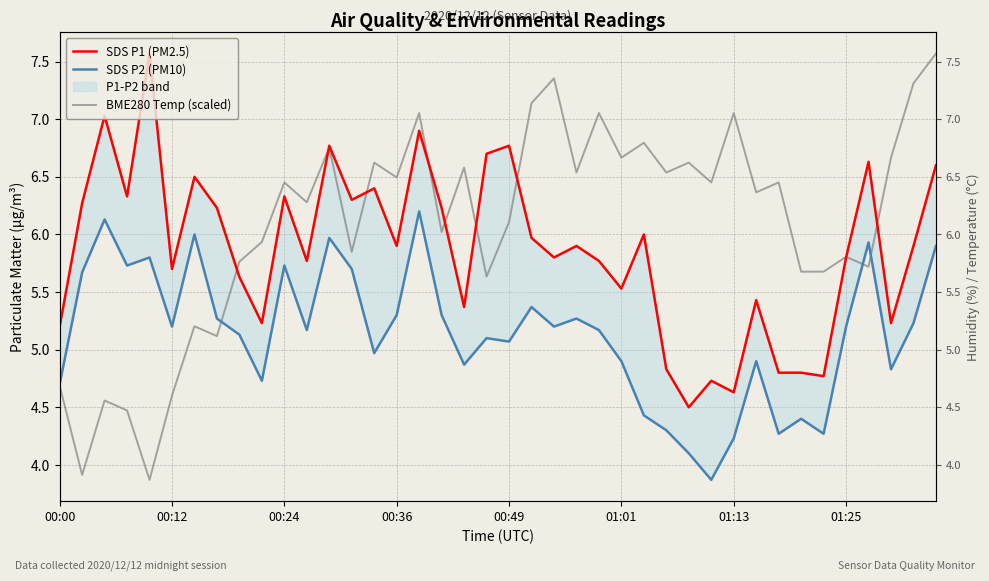

At which label does SDS P1 (PM2.5) first exceed 5?

00:00